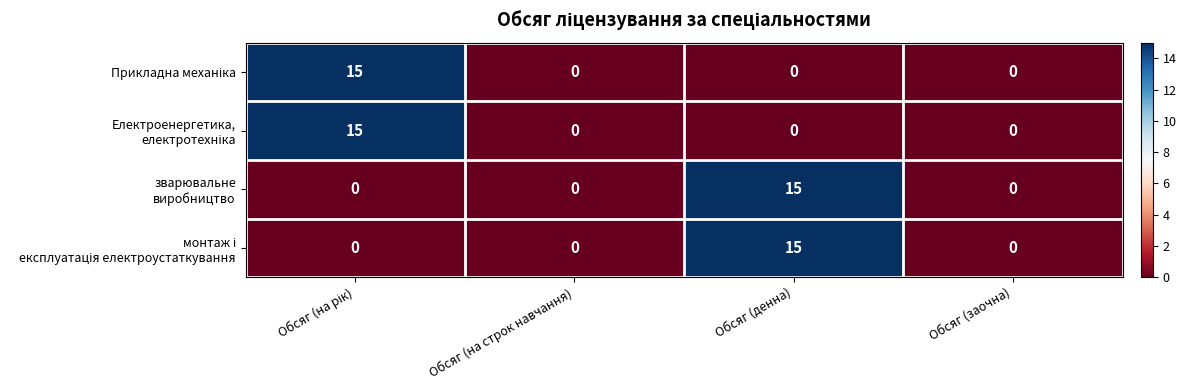

What is the total value across all series at Обсяг (денна)?

30